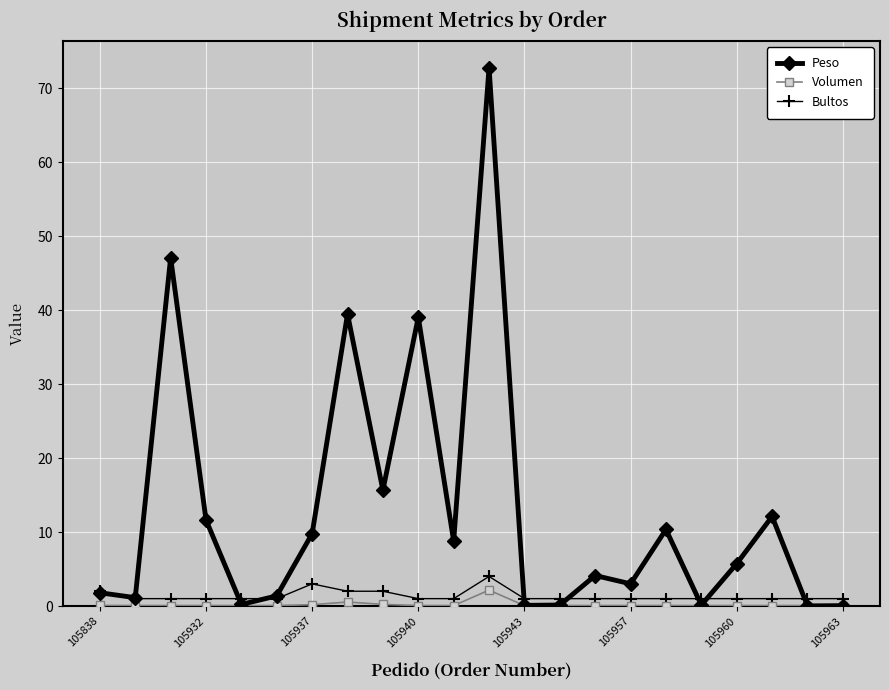

Which series has the widest spread of values?

Peso